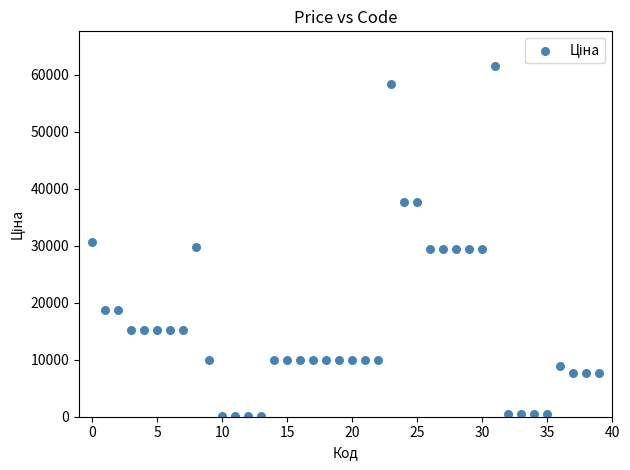

What is the range of Y values (max minus min)?

61377.2